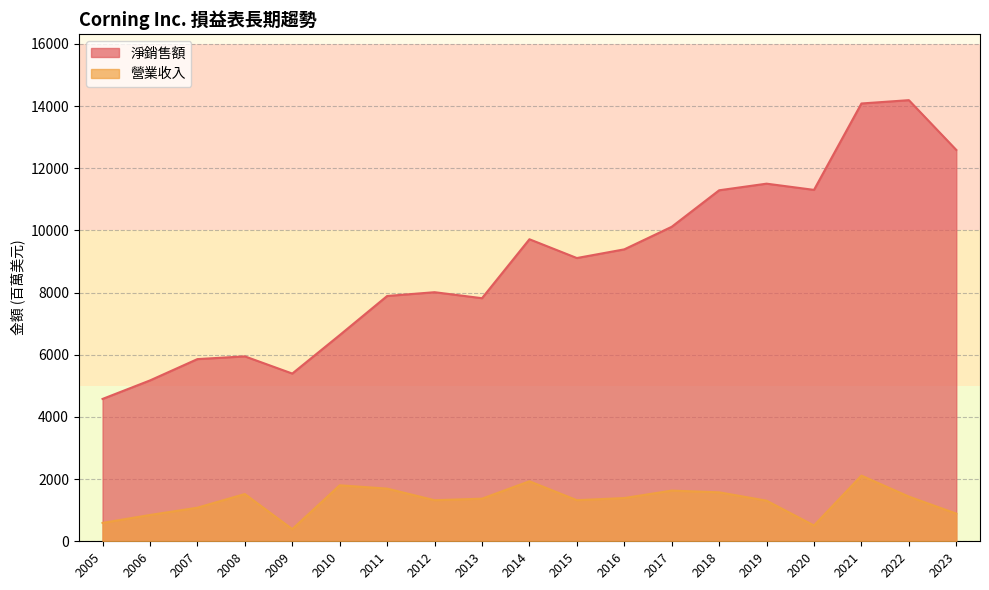

Which series changed the most between 2010 and 2020?

淨銷售額